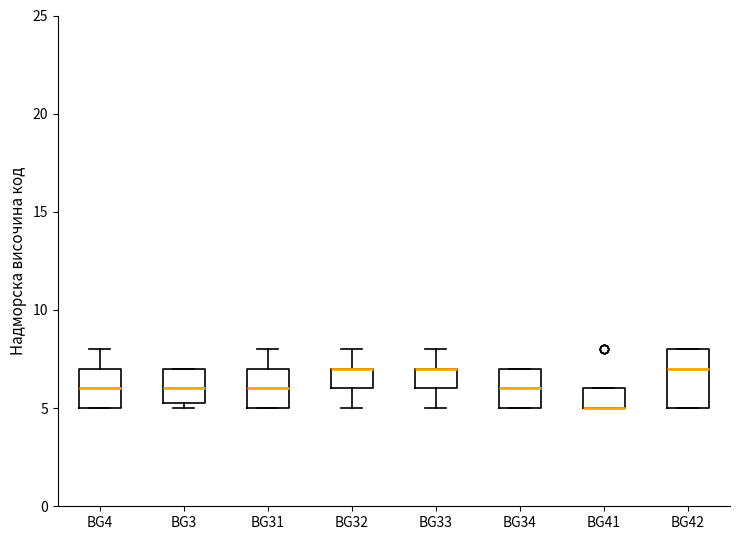

Where does the upper whisker of the box for BG33 end on the y-axis? The values are not printed on the chart, so give them approximately, as read against the axis.

8.0